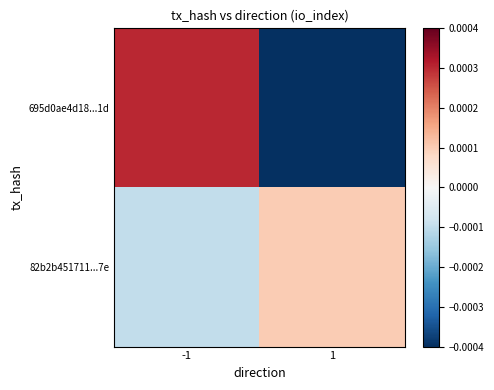

At how many categories does at least one series exceed 0?

2